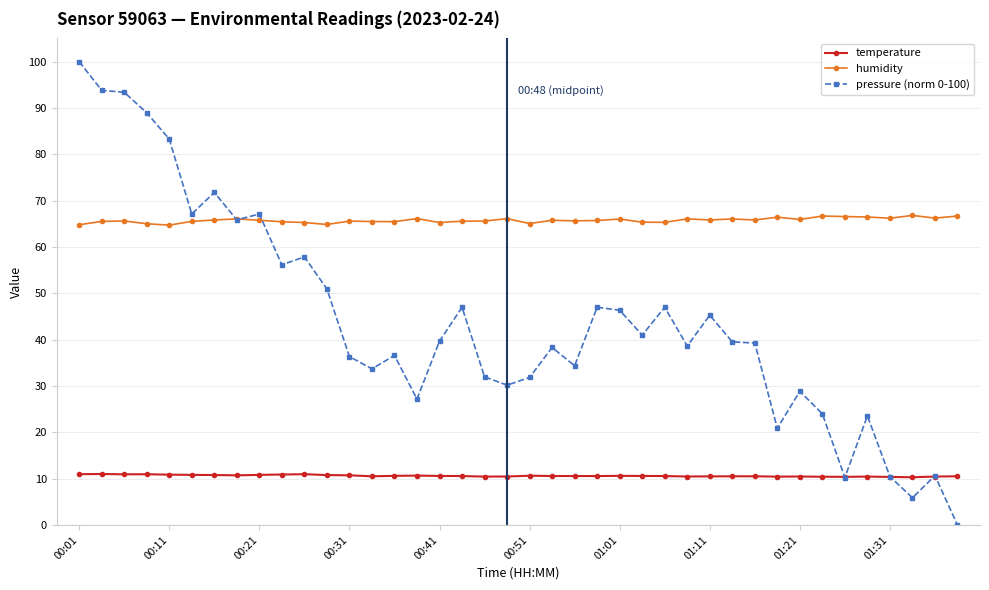

How many distinct data groups are displayed?

3